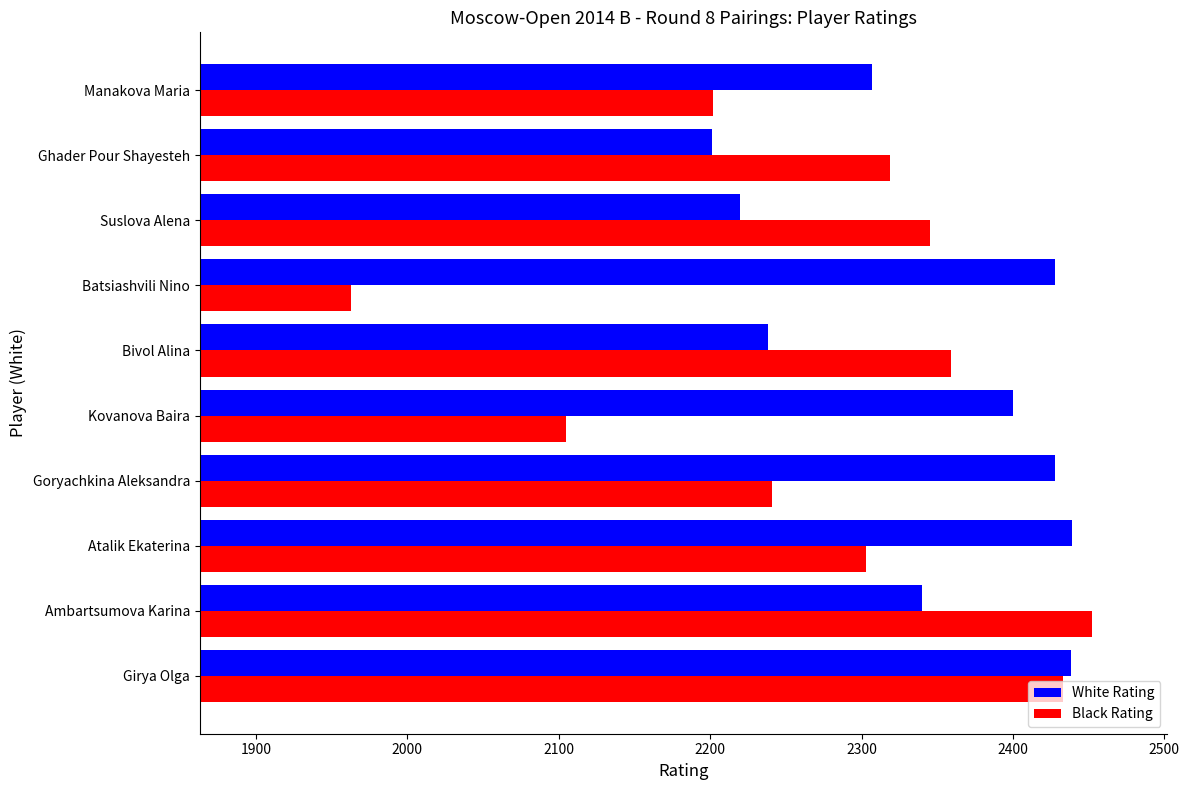

List the series in order of their overall mean, highest first.

White Rating, Black Rating